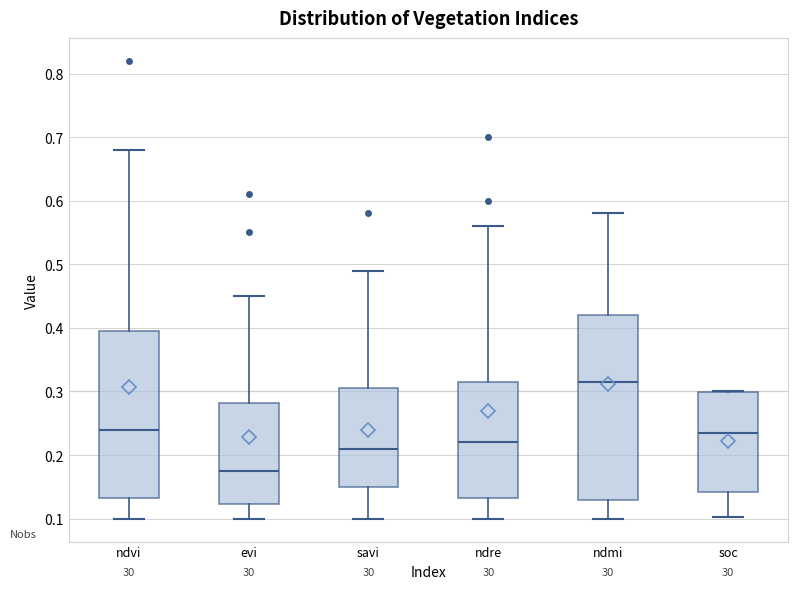

Where does the lower whisker of the box for savi end on the y-axis? The values are not printed on the chart, so give them approximately, as read against the axis.

0.10